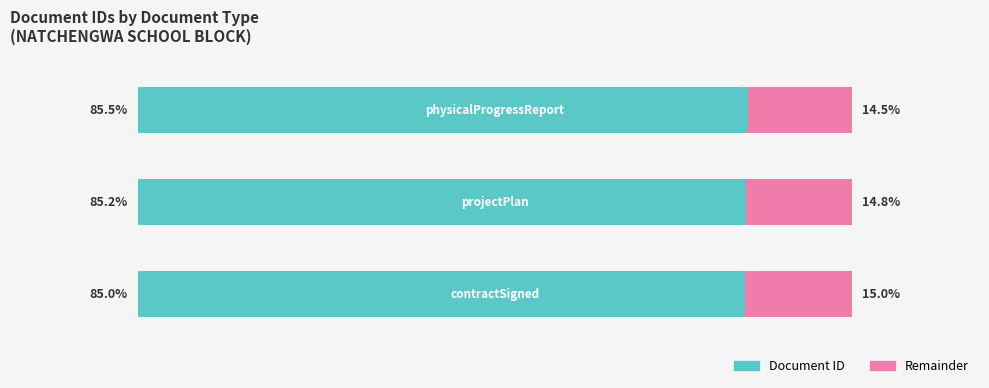

What are all the series names shown in the legend?

Document ID, Remainder